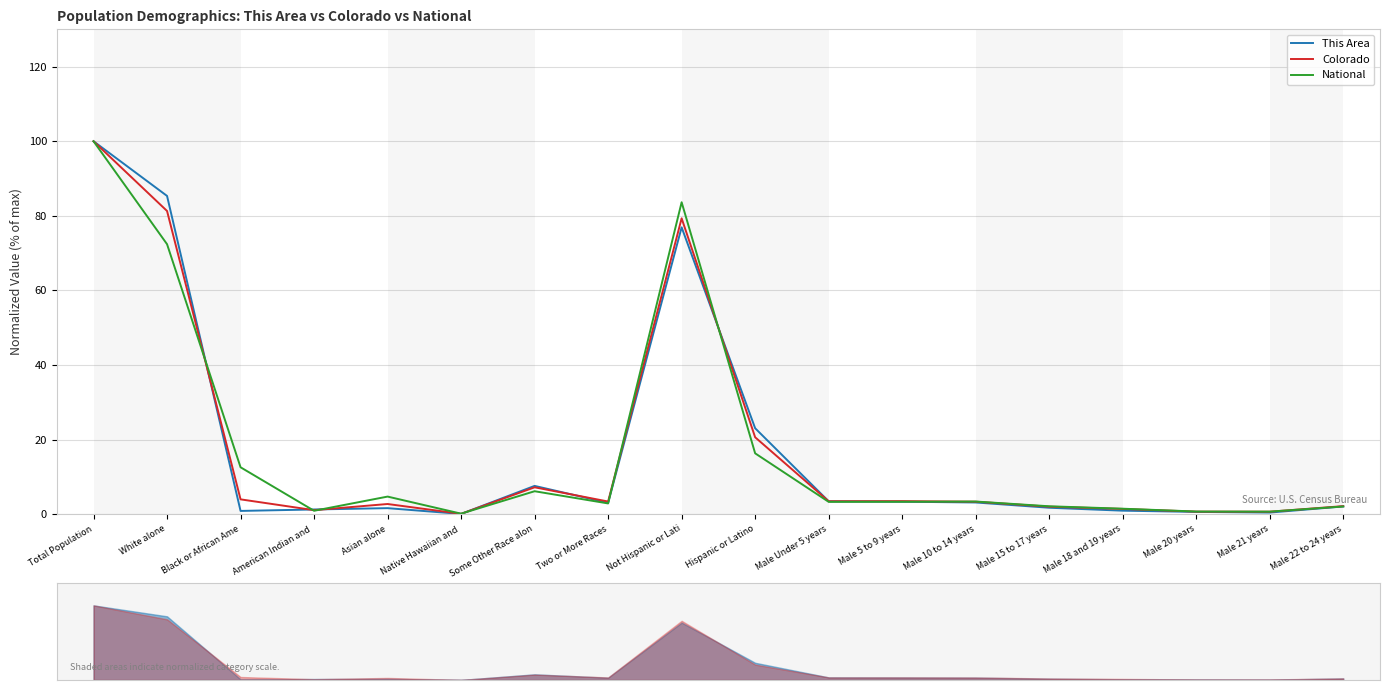

How many interior local valleys does the Colorado series have?

5